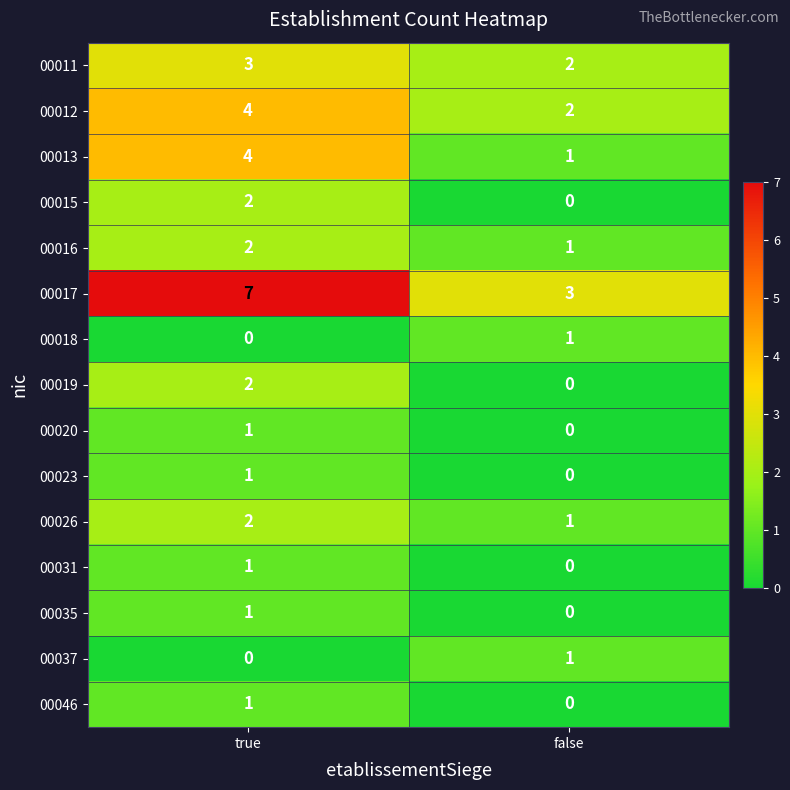

The 00026 series shows 1 at false. True or false?

True